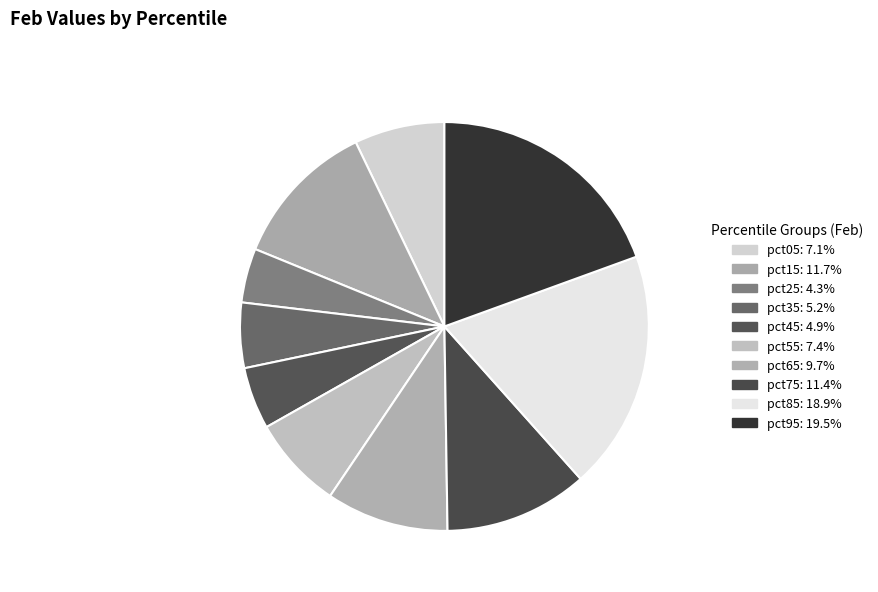

What percentage do pct55 and pct85 together represent?

26.3%